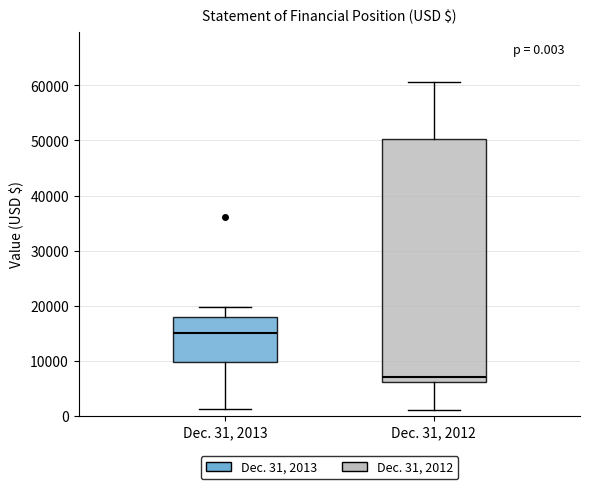

Which box has the highest median line?

Dec. 31, 2013